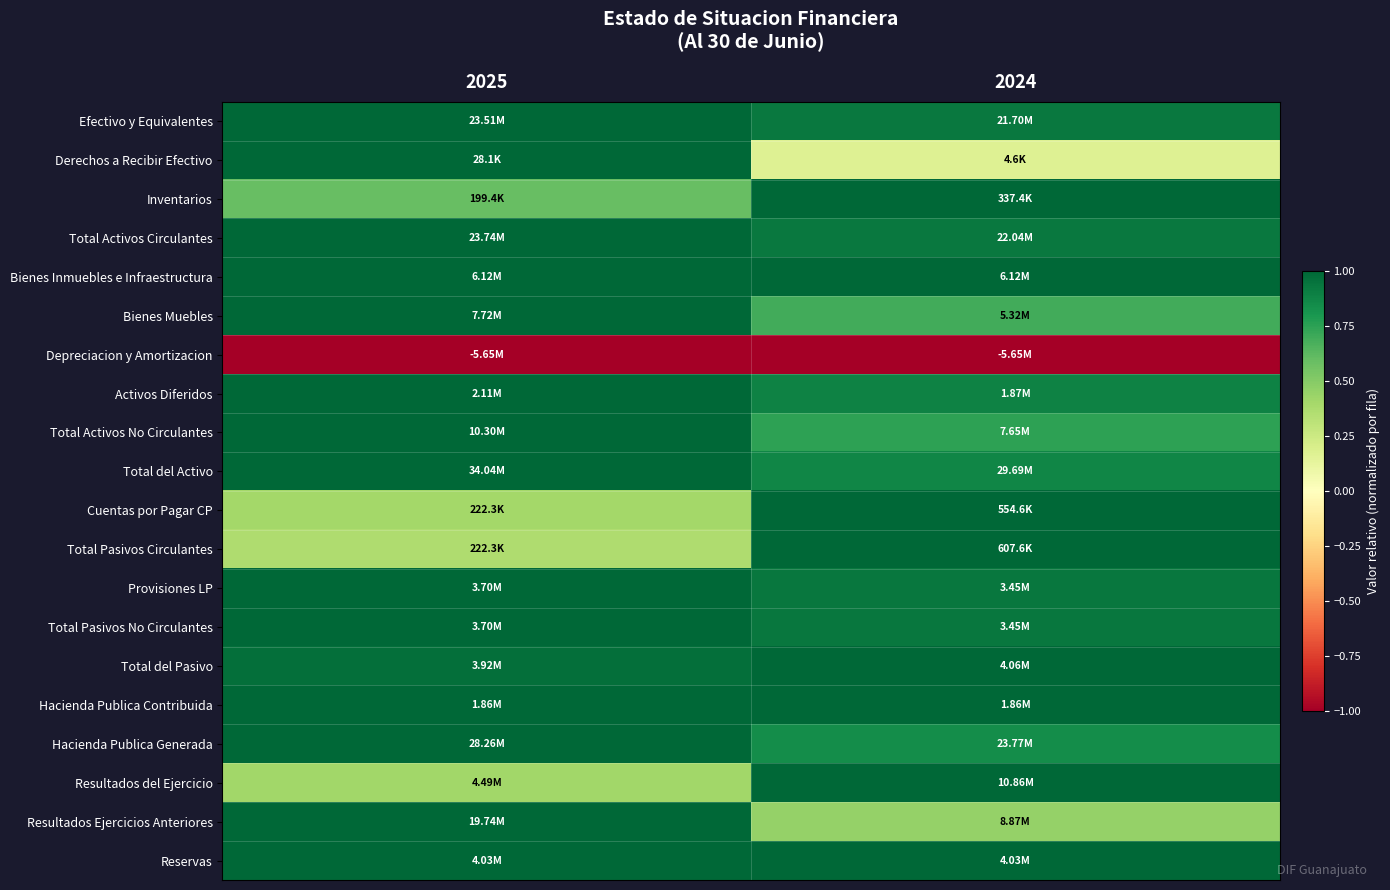

Reading right to left, list all the values displayed in this chart.

Efectivo y Equivalentes: 2024=0.9	2025=1.0
Derechos a Recibir Efectivo: 2024=0.2	2025=1.0
Inventarios: 2024=1.0	2025=0.6
Total Activos Circulantes: 2024=0.9	2025=1.0
Bienes Inmuebles e Infraestructura: 2024=1.0	2025=1.0
Bienes Muebles: 2024=0.7	2025=1.0
Depreciacion y Amortizacion: 2024=-1.0	2025=-1.0
Activos Diferidos: 2024=0.9	2025=1.0
Total Activos No Circulantes: 2024=0.7	2025=1.0
Total del Activo: 2024=0.9	2025=1.0
Cuentas por Pagar CP: 2024=1.0	2025=0.4
Total Pasivos Circulantes: 2024=1.0	2025=0.4
Provisiones LP: 2024=0.9	2025=1.0
Total Pasivos No Circulantes: 2024=0.9	2025=1.0
Total del Pasivo: 2024=1.0	2025=1.0
Hacienda Publica Contribuida: 2024=1.0	2025=1.0
Hacienda Publica Generada: 2024=0.8	2025=1.0
Resultados del Ejercicio: 2024=1.0	2025=0.4
Resultados Ejercicios Anteriores: 2024=0.4	2025=1.0
Reservas: 2024=1.0	2025=1.0